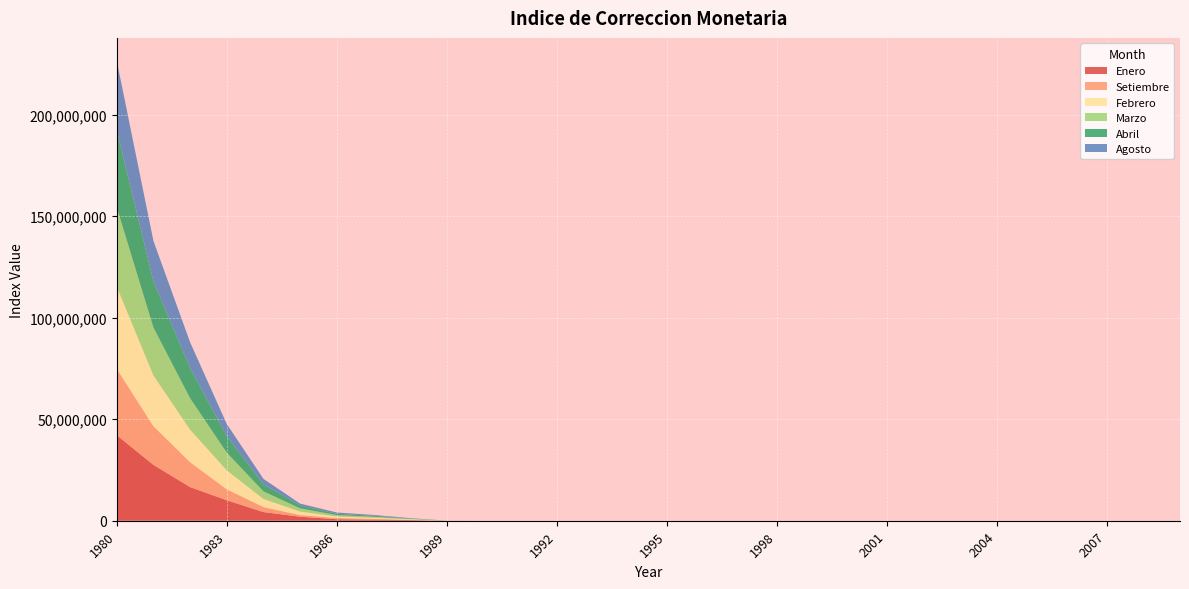

Reading left to right, list all the values displayed in this chart.

Enero: 1980=42108992.3	1981=27518202.0	1982=16568193.6	1983=10087621.4	1984=4265022.6	1985=1978008.0	1986=742572.0	1987=540915.9	1988=313776.5	1989=15870.8	1990=786.5	1991=11.9	1992=6.0	1993=4.0	1994=3.0	1995=2.7	1996=2.5	1997=2.2	1998=2.1	1999=2.0	2000=1.9	2001=1.8	2002=1.9	2003=1.8	2004=1.8	2005=1.7	2006=1.7	2007=1.6	2008=1.6	2009=1.4
Setiembre: 1980=32683349.9	1981=19060258.5	1982=12268580.3	1983=5393122.2	1984=2469876.9	1985=816589.2	1986=606420.0	1987=395828.6	1988=104872.6	1989=2241.8	1990=19.9	1991=7.2	1992=4.8	1993=3.2	1994=2.8	1995=2.5	1996=2.3	1997=2.2	1998=2.0	1999=1.9	2000=1.9	2001=1.8	2002=1.9	2003=1.8	2004=1.7	2005=1.7	2006=1.6	2007=1.6	2008=1.4	2009=1.5
Febrero: 1980=40544121.0	1981=24999803.8	1982=16029688.7	1983=9353314.5	1984=4004550.4	1985=1735507.1	1986=724436.5	1987=520635.4	1988=286906.8	1989=8826.1	1990=648.8	1991=10.4	1992=5.9	1993=3.9	1994=3.0	1995=2.7	1996=2.5	1997=2.2	1998=2.1	1999=2.0	2000=1.9	2001=1.8	2002=1.9	2003=1.8	2004=1.8	2005=1.7	2006=1.6	2007=1.6	2008=1.6	2009=1.4
Marzo: 1980=39083856.1	1981=23615940.3	1982=15486466.5	1983=8731261.9	1984=3733278.8	1985=1581208.1	1986=693968.4	1987=499693.8	1988=254611.5	1989=7145.4	1990=548.2	1991=9.9	1992=5.9	1993=3.8	1994=3.0	1995=2.6	1996=2.4	1997=2.2	1998=2.1	1999=2.0	2000=1.9	2001=1.8	2002=1.9	2003=1.8	2004=1.8	2005=1.7	2006=1.6	2007=1.6	2008=1.5	2009=1.5
Abril: 1980=37905965.0	1981=22741514.1	1982=14831804.5	1983=8173237.0	1984=3511231.1	1985=1417171.0	1986=673602.9	1987=482617.1	1988=206545.2	1989=6227.6	1990=432.8	1991=9.7	1992=5.7	1993=3.7	1994=2.9	1995=2.6	1996=2.4	1997=2.2	1998=2.1	1999=2.0	2000=1.9	2001=1.8	2002=1.9	2003=1.8	2004=1.8	2005=1.7	2006=1.6	2007=1.6	2008=1.5	2009=1.5
Agosto: 1980=34223995.0	1981=19906160.4	1982=12755112.0	1983=5909601.9	1984=2634178.4	1985=911774.7	1986=613935.5	1987=412171.5	1988=129338.9	1989=2710.7	1990=86.5	1991=7.4	1992=5.0	1993=3.3	1994=2.9	1995=2.6	1996=2.3	1997=2.2	1998=2.0	1999=1.9	2000=1.9	2001=1.8	2002=1.9	2003=1.8	2004=1.7	2005=1.7	2006=1.6	2007=1.6	2008=1.5	2009=1.5